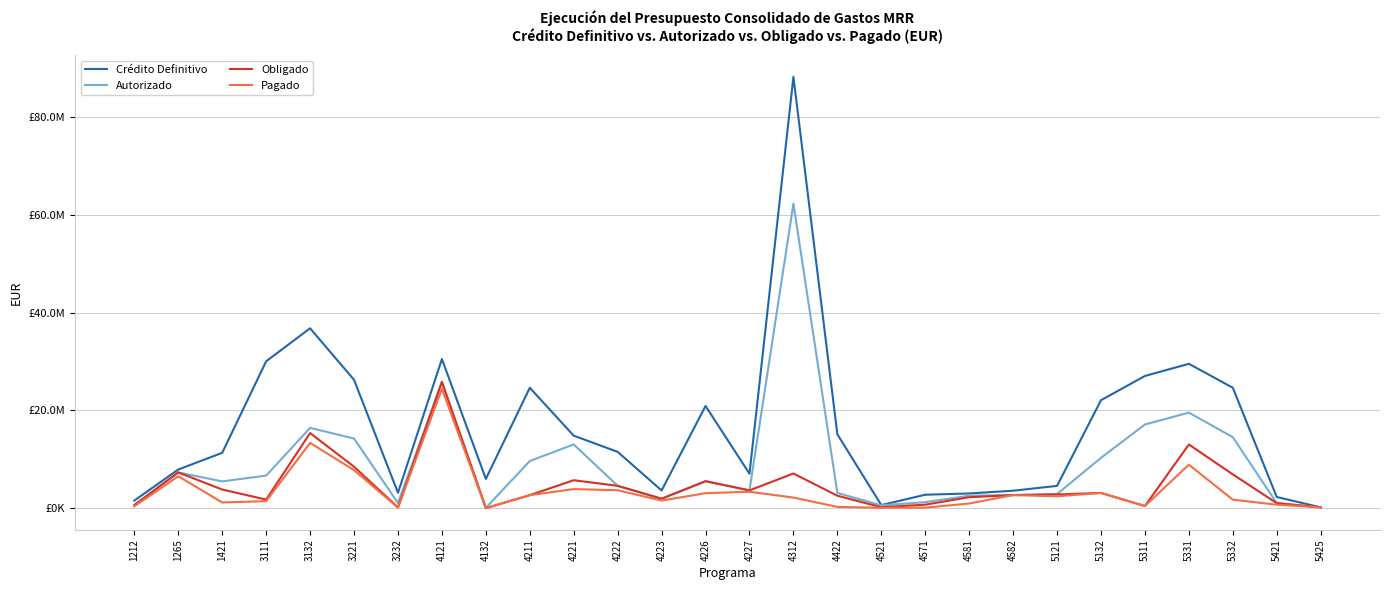

At 1421, list the series in order from smallest to largest.

Pagado, Obligado, Autorizado, Crédito Definitivo